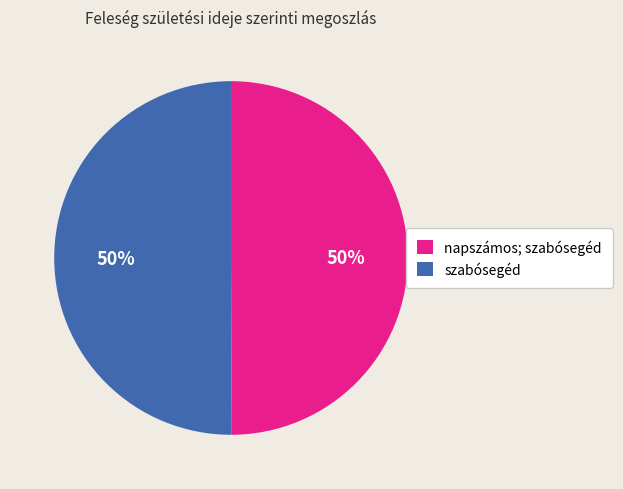

Count the number of slices in the pie.

2